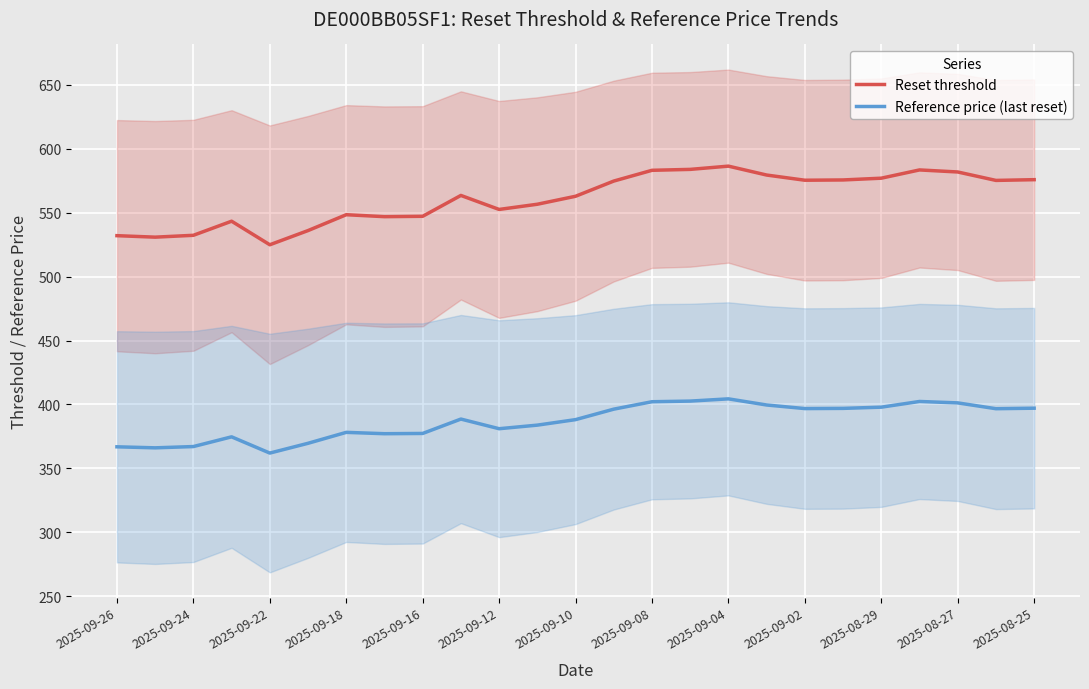

What is the lowest value of the Reference price (last reset) series?

362.0